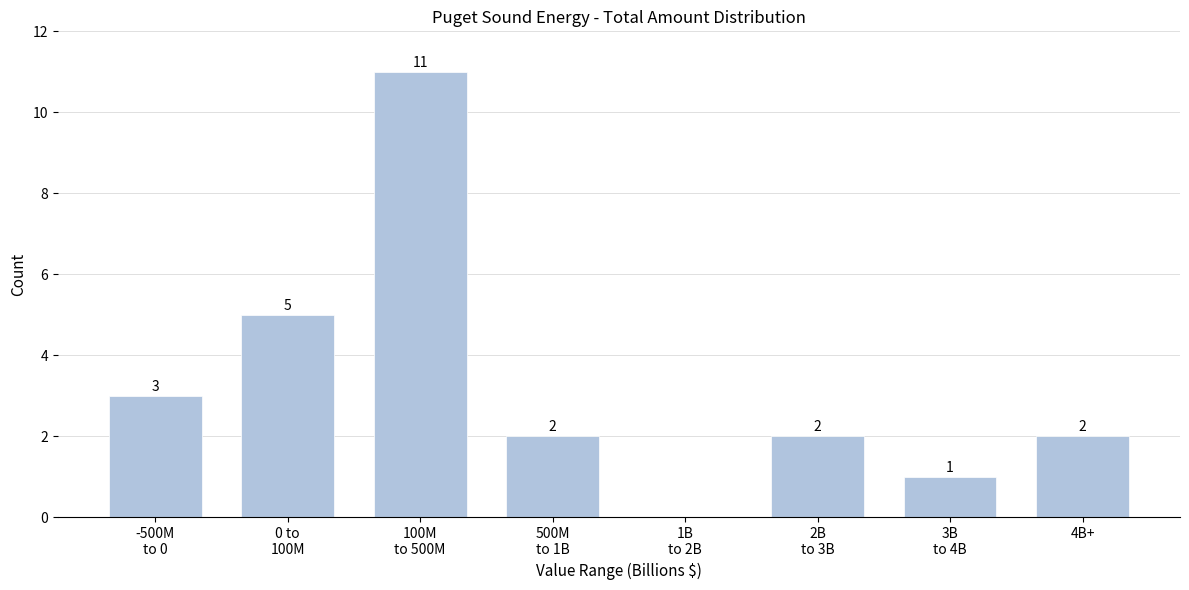

What is the maximum value shown in the chart?

11